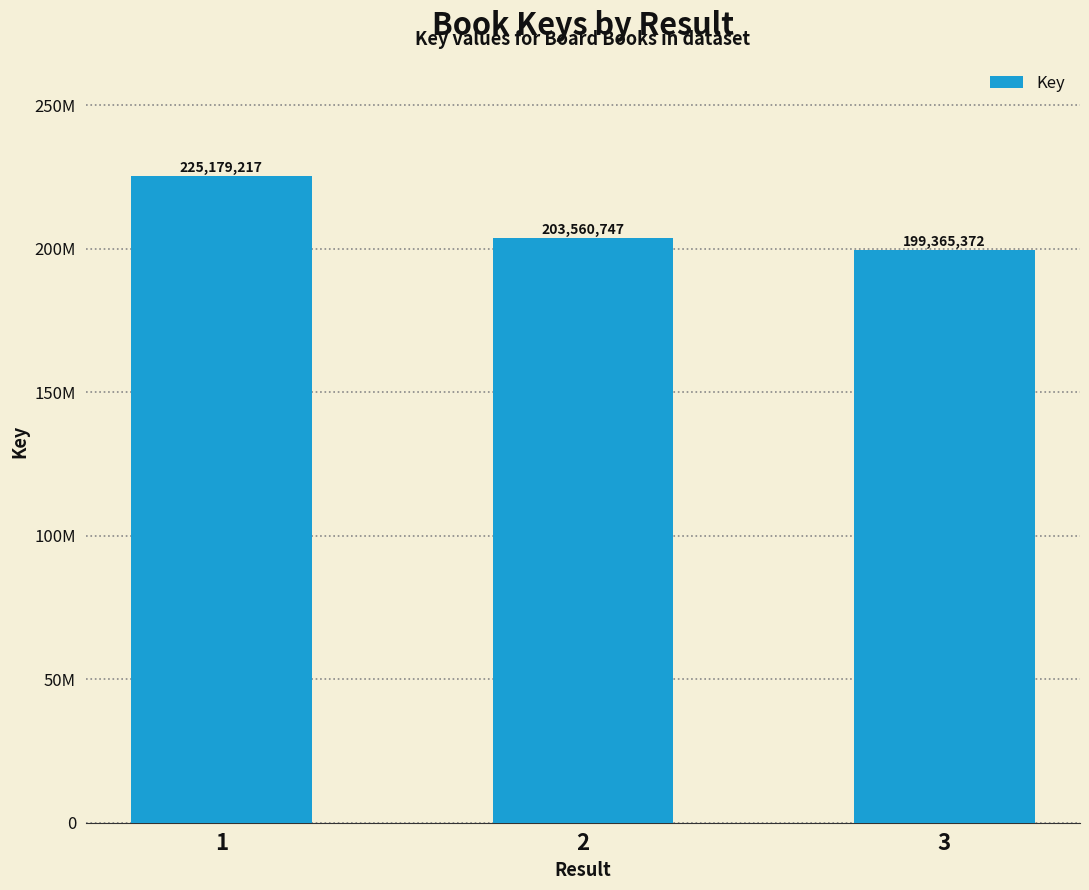

What is the approximate value at 1, to the nearest 10?

225179220